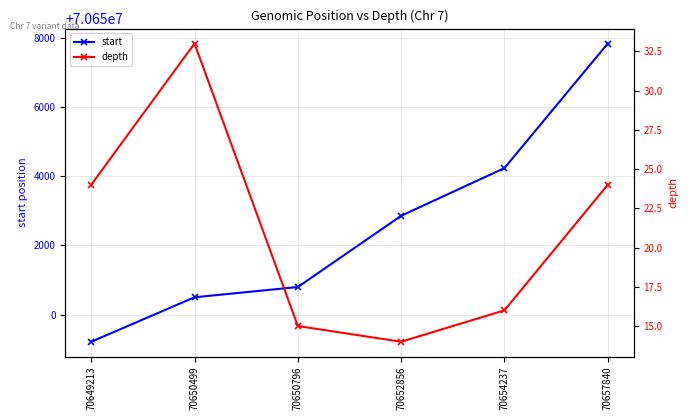

At which label does start first exceed 70652856?

70654237